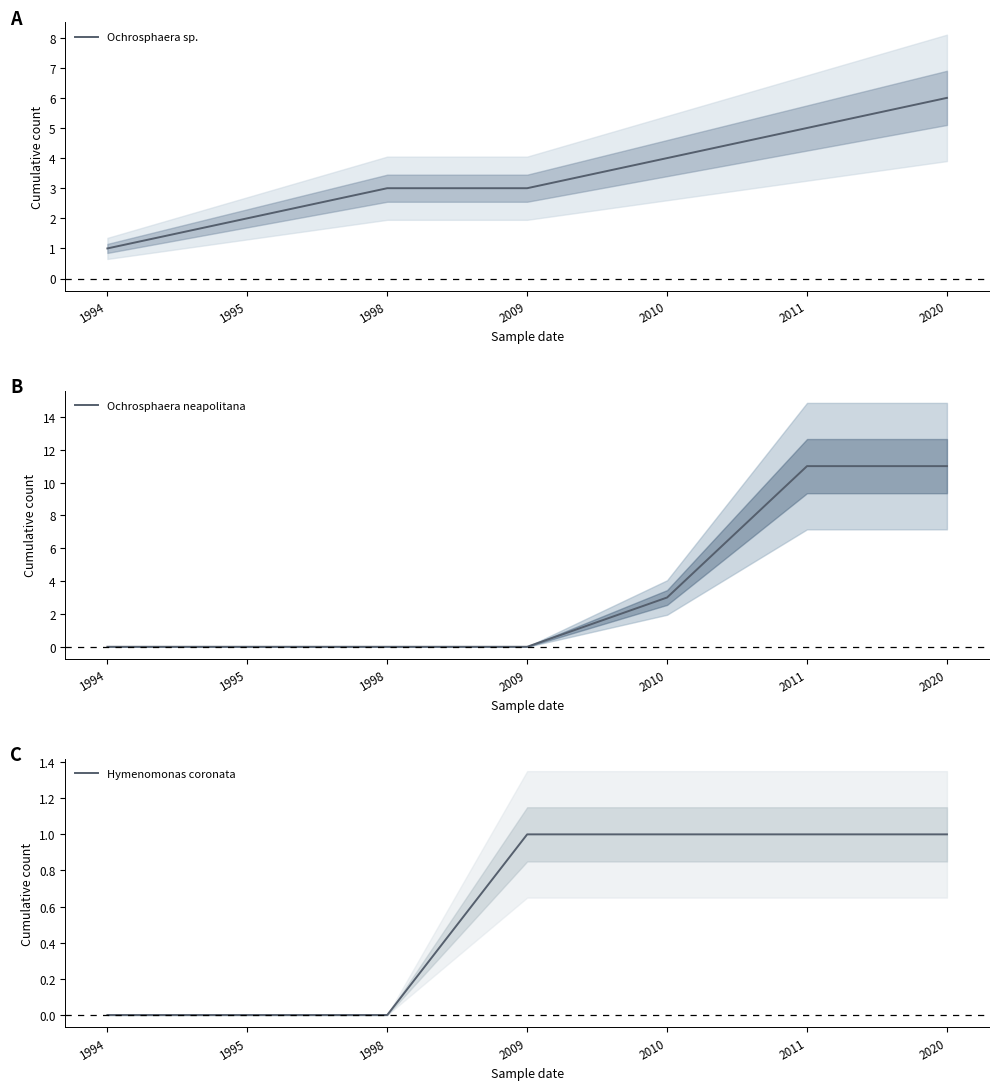

Does the chart display data point markers on the line(s)?

No